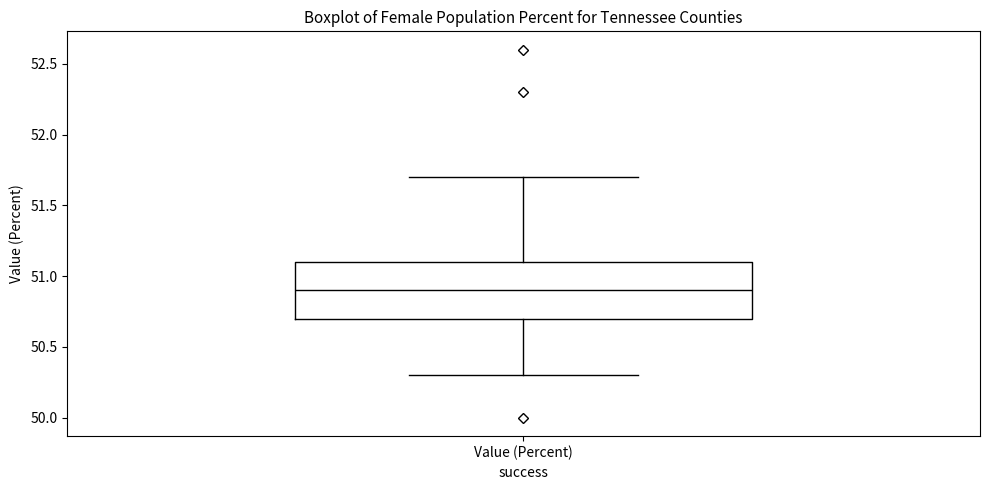

Where does the median line of the box for Value (Percent) sit on the y-axis? The values are not printed on the chart, so give them approximately, as read against the axis.

50.9